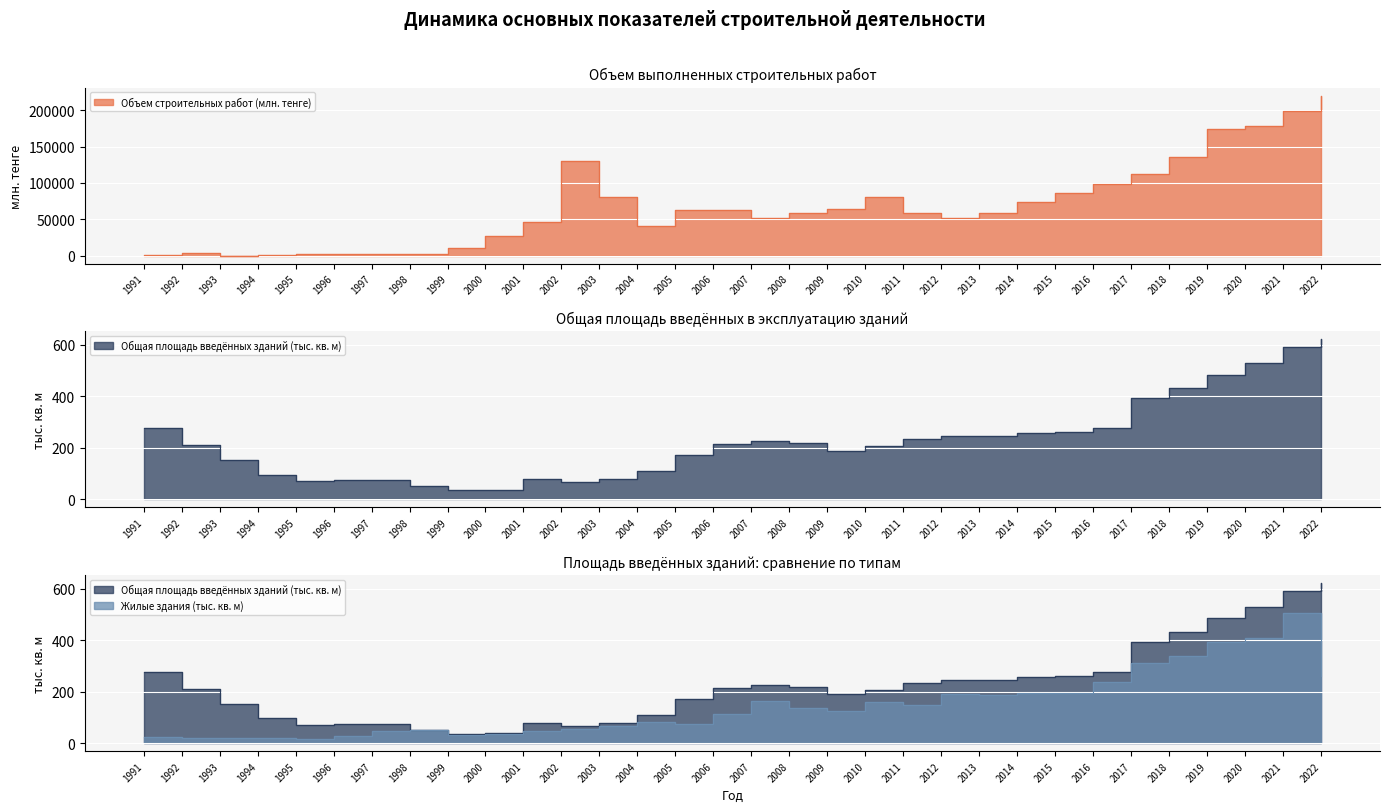

True or false: Жилые здания (тыс. кв. м) and Общая площадь введённых зданий (тыс. кв. м) cross at least once.

False